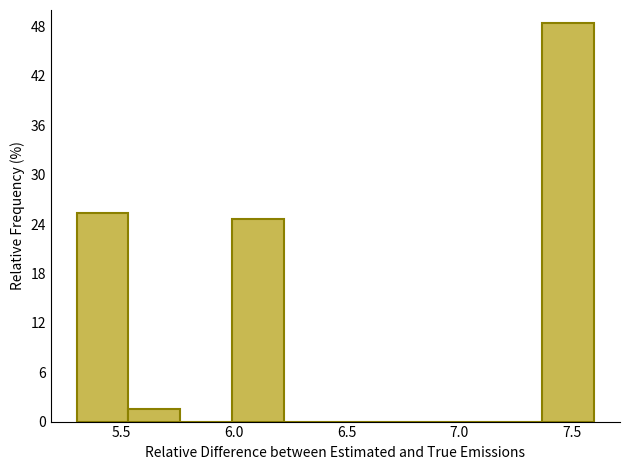

Reading left to right, transcribe this chart: for each bar, give the range it covers on the x-axis and its height. Neither the bar edges nor the heights are printed on the chart, so give them approximately, as read against the axes.

5.30 to 5.53: 25
5.53 to 5.76: 2
5.76 to 5.99: 0
5.99 to 6.22: 25
6.22 to 6.45: 0
6.45 to 6.68: 0
6.68 to 6.91: 0
6.91 to 7.14: 0
7.14 to 7.37: 0
7.37 to 7.60: 48